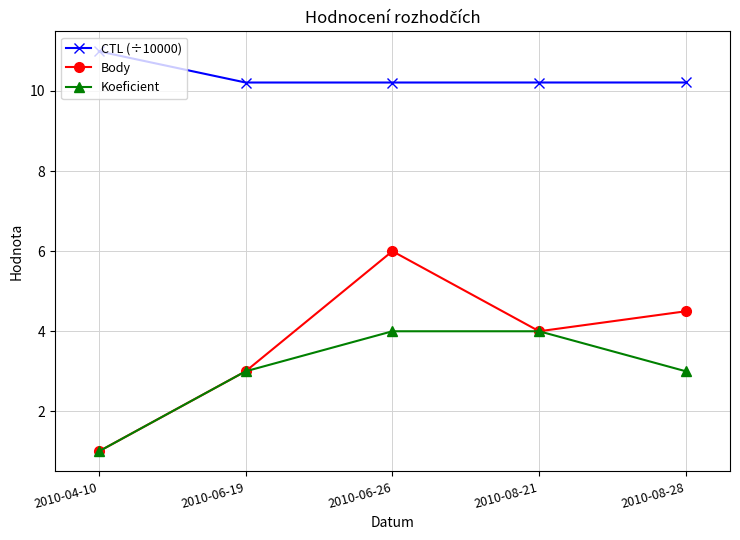

At which label does Body first exceed 4?

2010-06-26